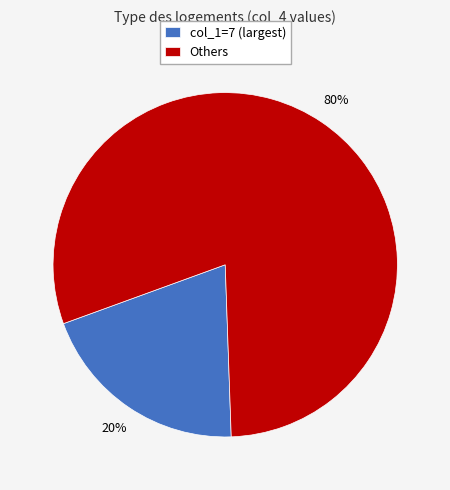

Is the sum of Others and col_1=7 (largest) greater than half?

Yes